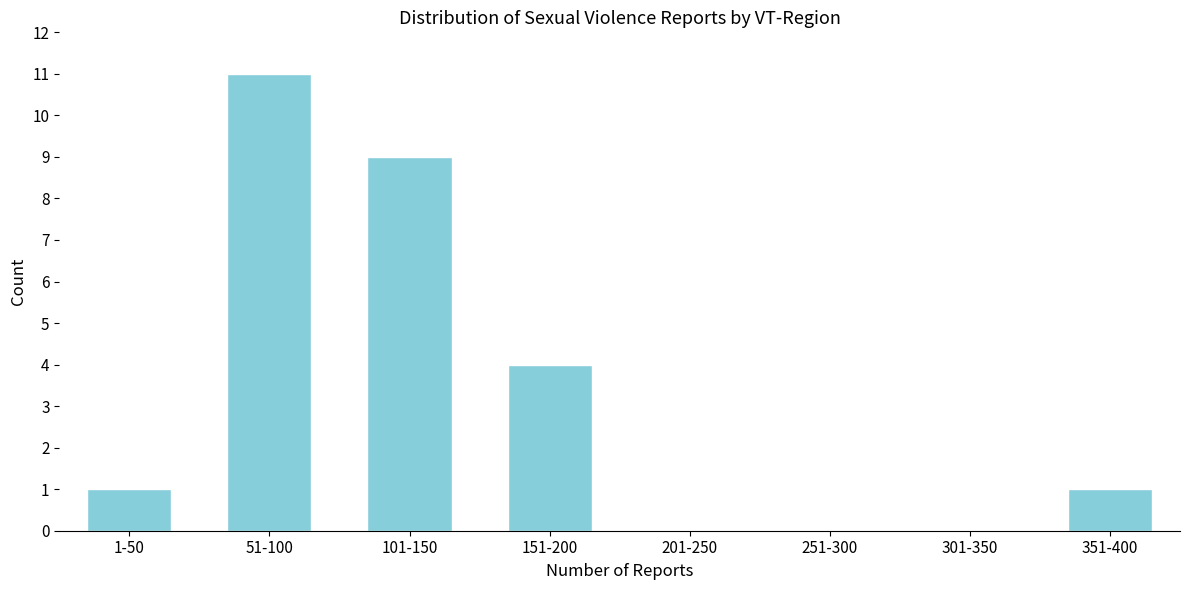

Reading left to right, list all the values displayed in this chart.

1-50=1	51-100=11	101-150=9	151-200=4	201-250=0	251-300=0	301-350=0	351-400=1